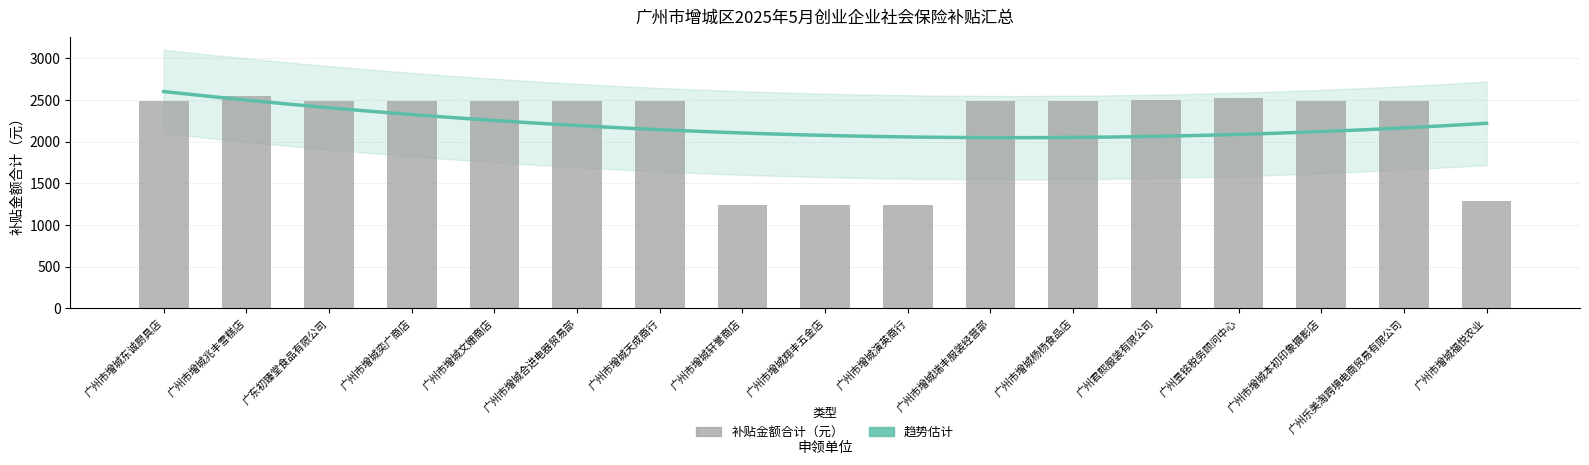

What position from the left is 广州市增城兆丰雪糕店?

2